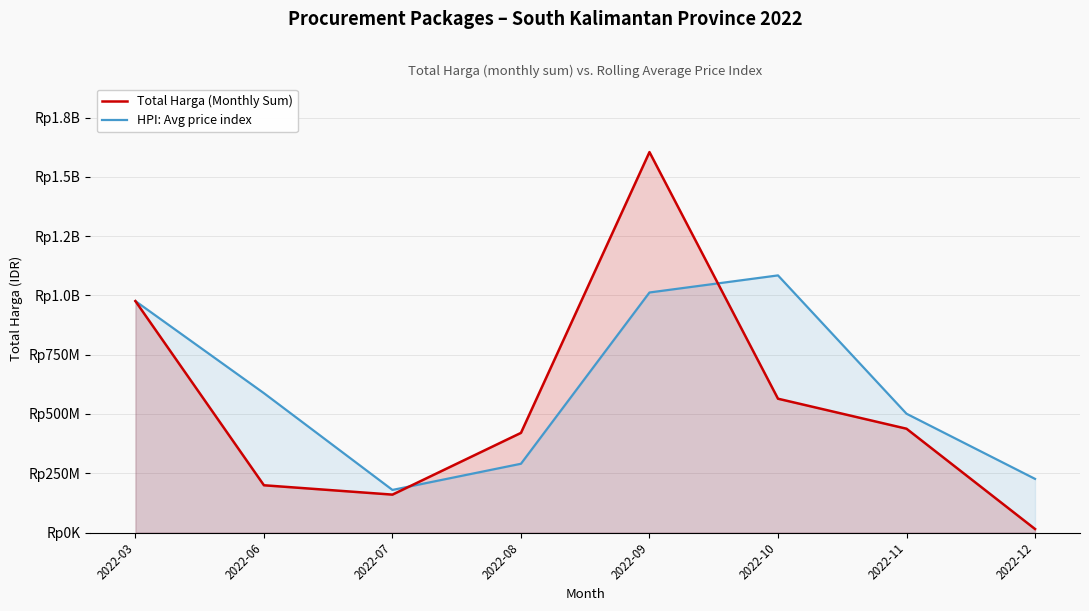

What value does the Total Harga (Monthly Sum) series have at 2022-07?

159750000.0